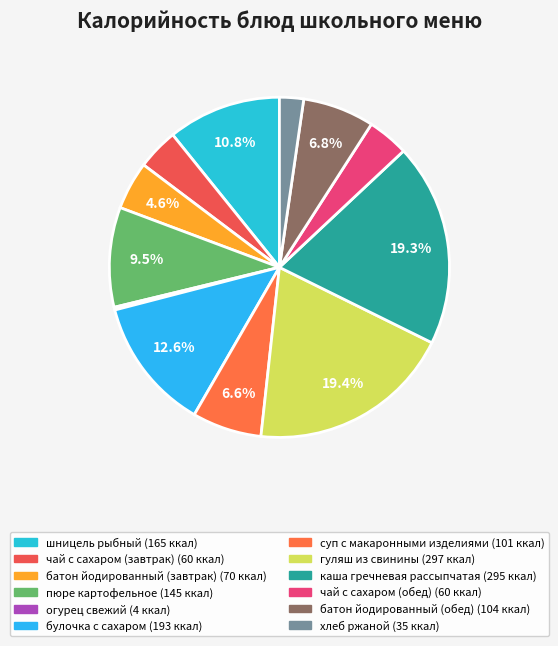

To the nearest percent, what is the difference between the largest and smallest slice percentages?

19%